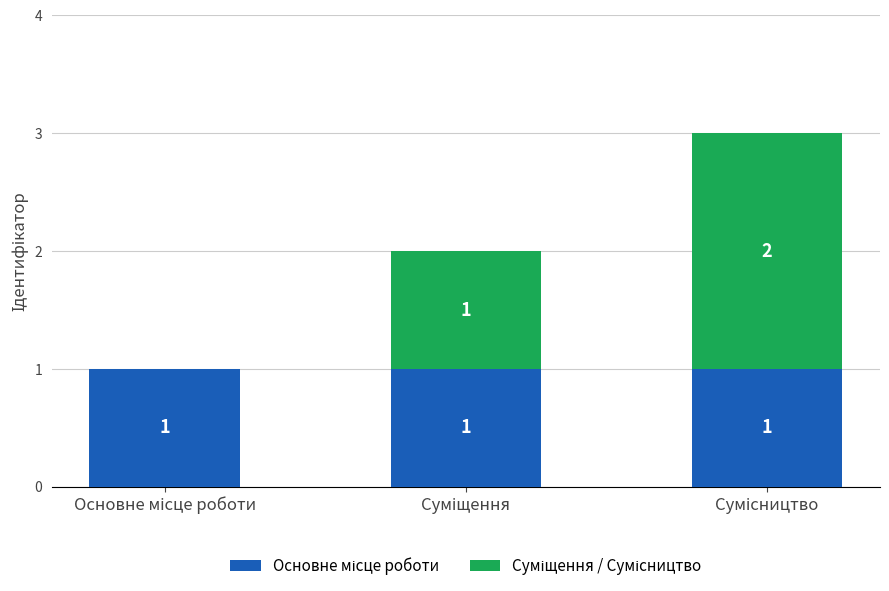

How many distinct data groups are displayed?

2